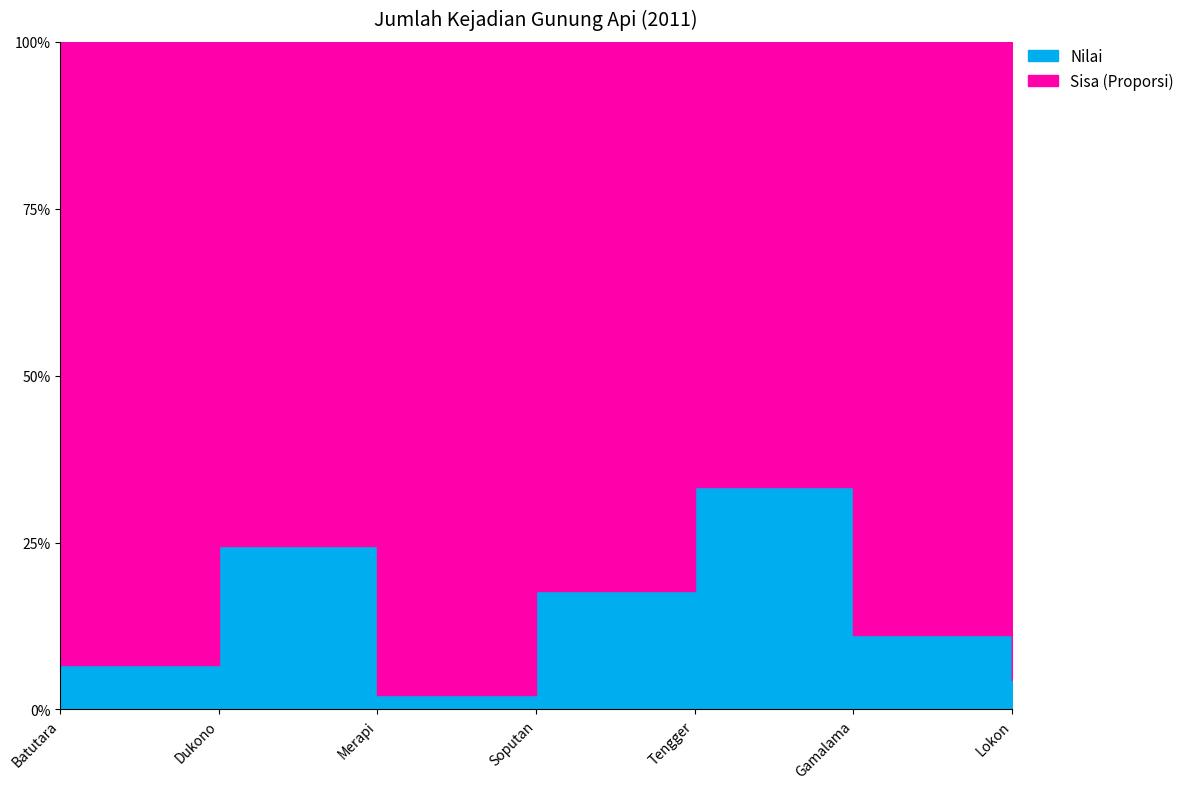

Reading right to left, extract all data points from this chart.

2	5	15	8	1	11	3